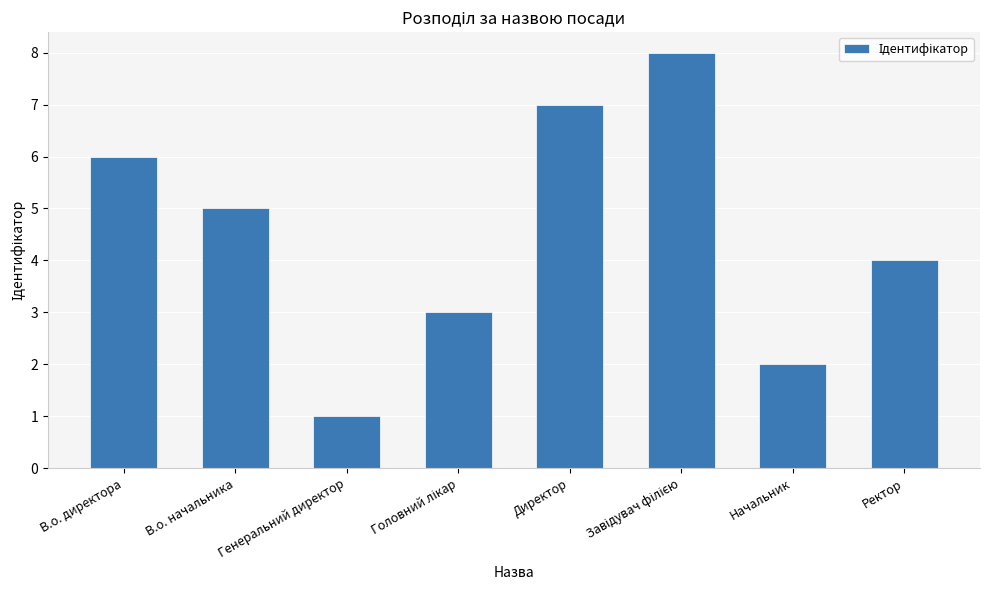

Between Ректор and В.о. директора, which is larger?

В.о. директора